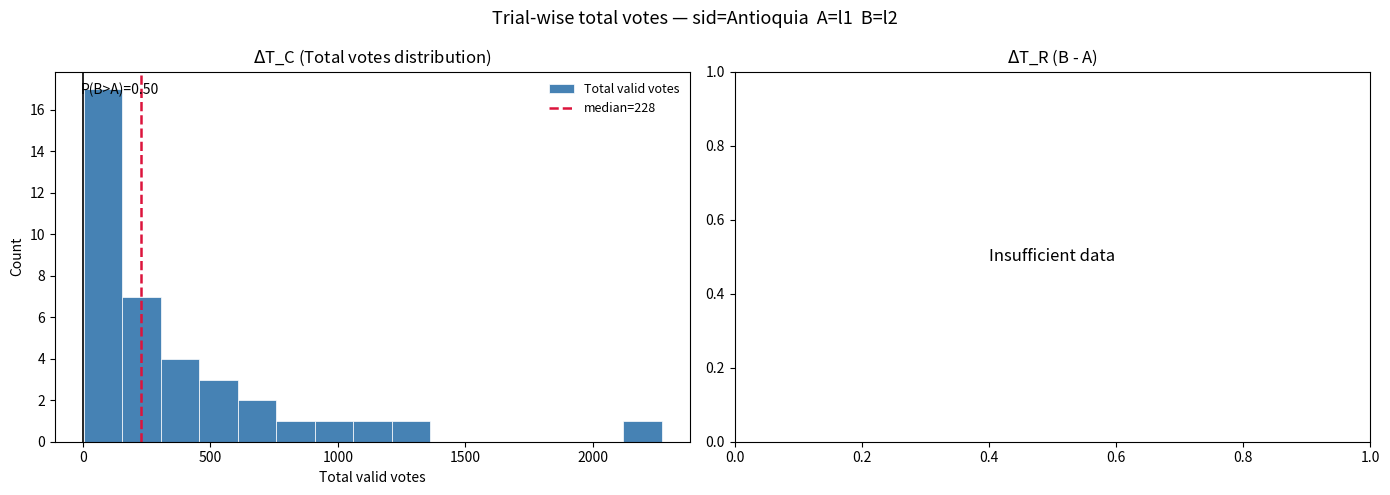

Read against the x-axis, roughly where is the centre of the tallest bar?

100